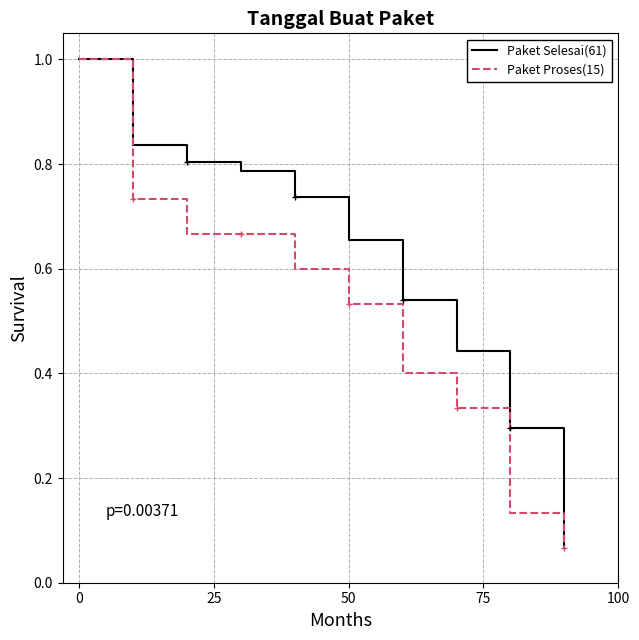

Is the value of Paket Selesai(61) at 7 greater than the value of Paket Proses(15) at 0?

No